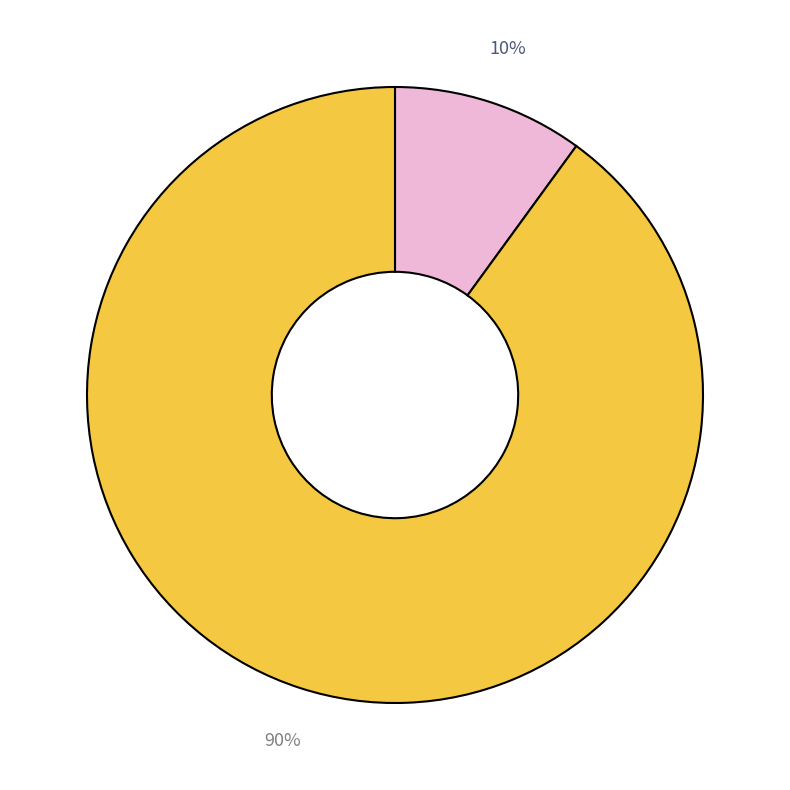

Does any single category account for the majority?

Yes